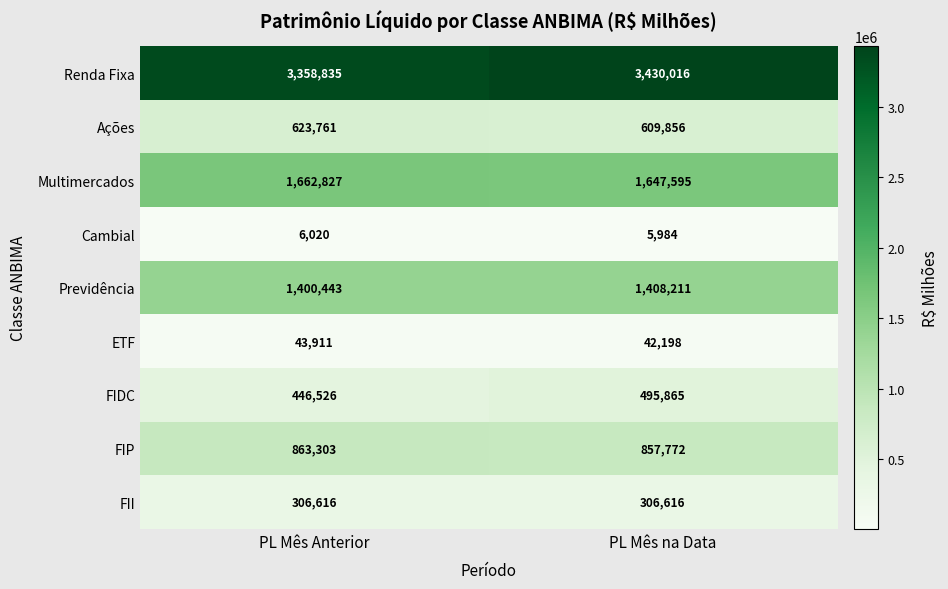

Which series has the widest spread of values?

Renda Fixa